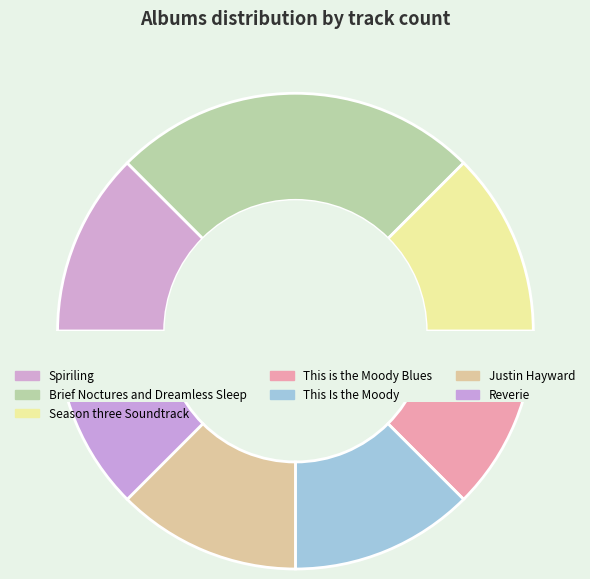

Which category has the biggest portion of the pie?

Brief Noctures and Dreamless Sleep